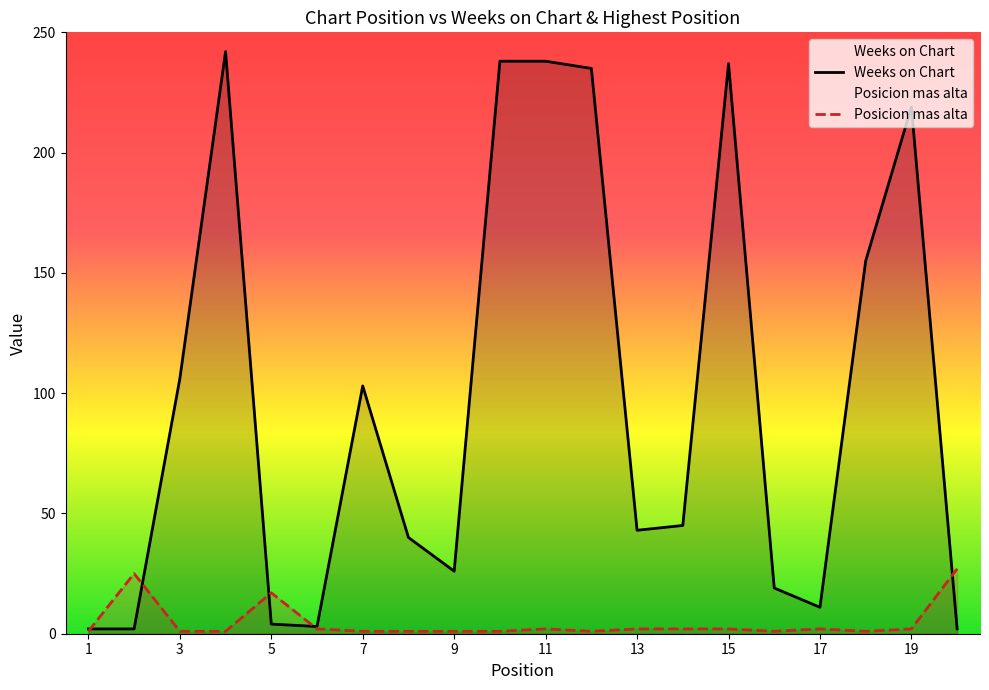

What is the total value across all series at 18?

156